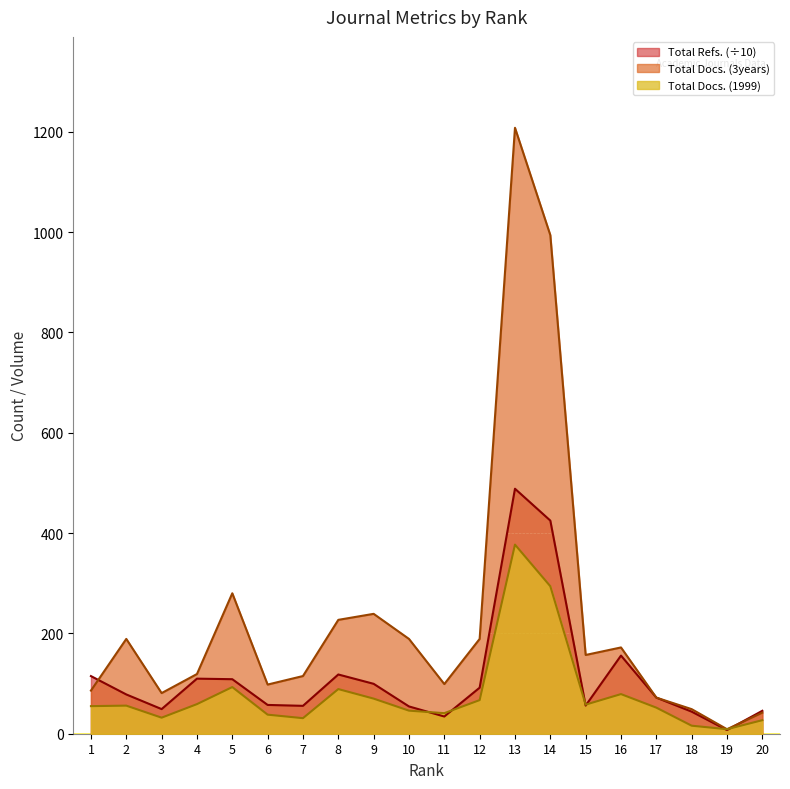

How many interior local peaks does the Total Refs. series have?

4